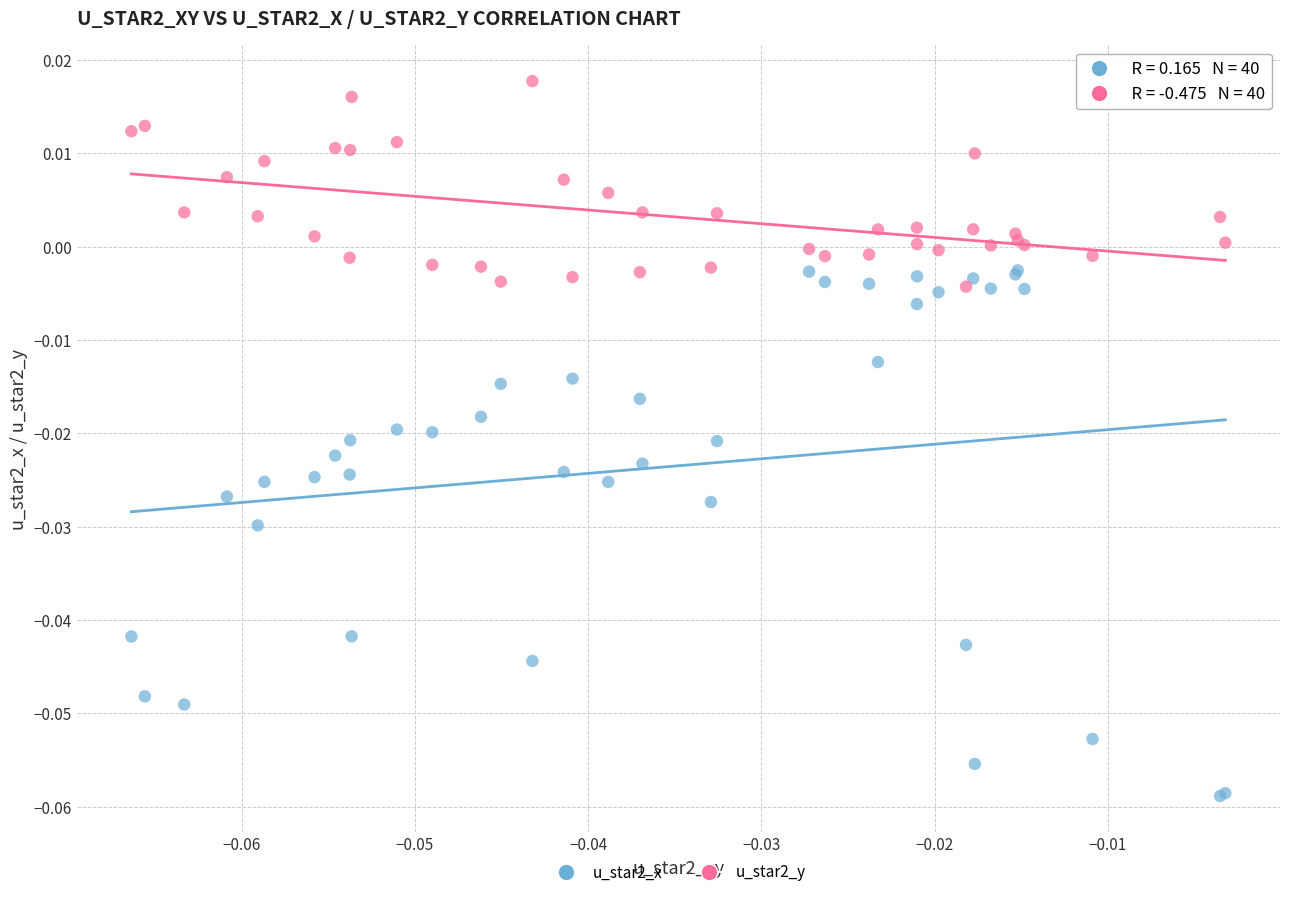

Which series reaches the minimum Y coordinate?

u_star2_x